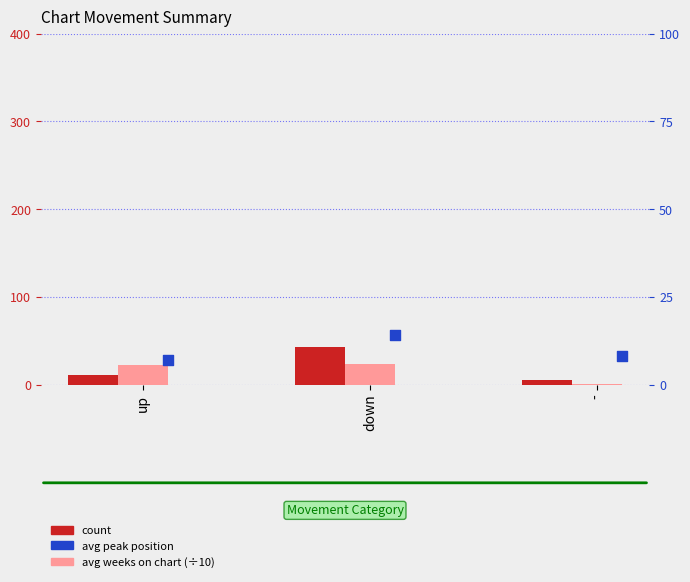

Which series reaches the minimum Y coordinate?

avg weeks on chart (÷10)